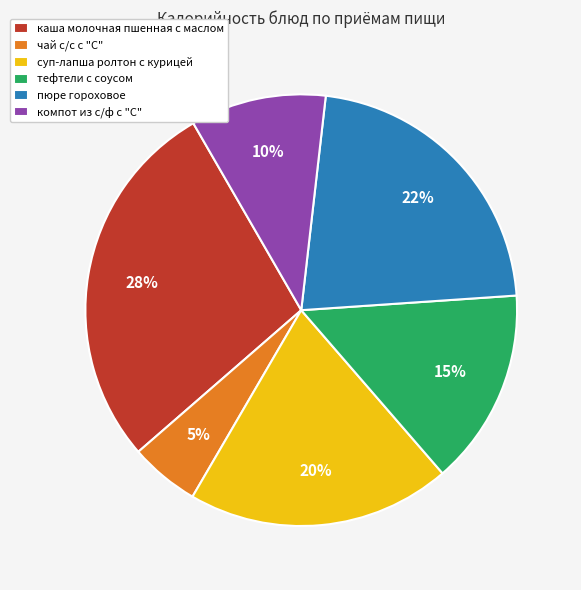

Approximately how many times larger is the value at суп-лапша ролтон с курицей compared to пюре гороховое?

0.9